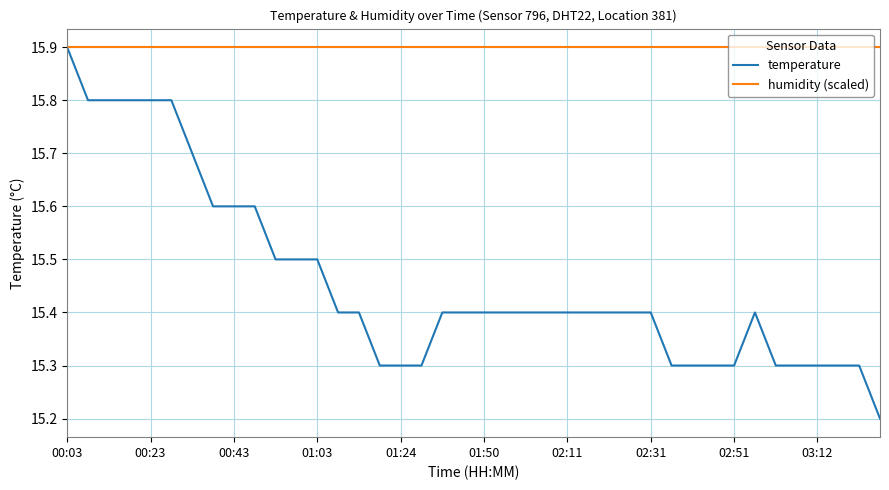

Which series has the widest spread of values?

temperature